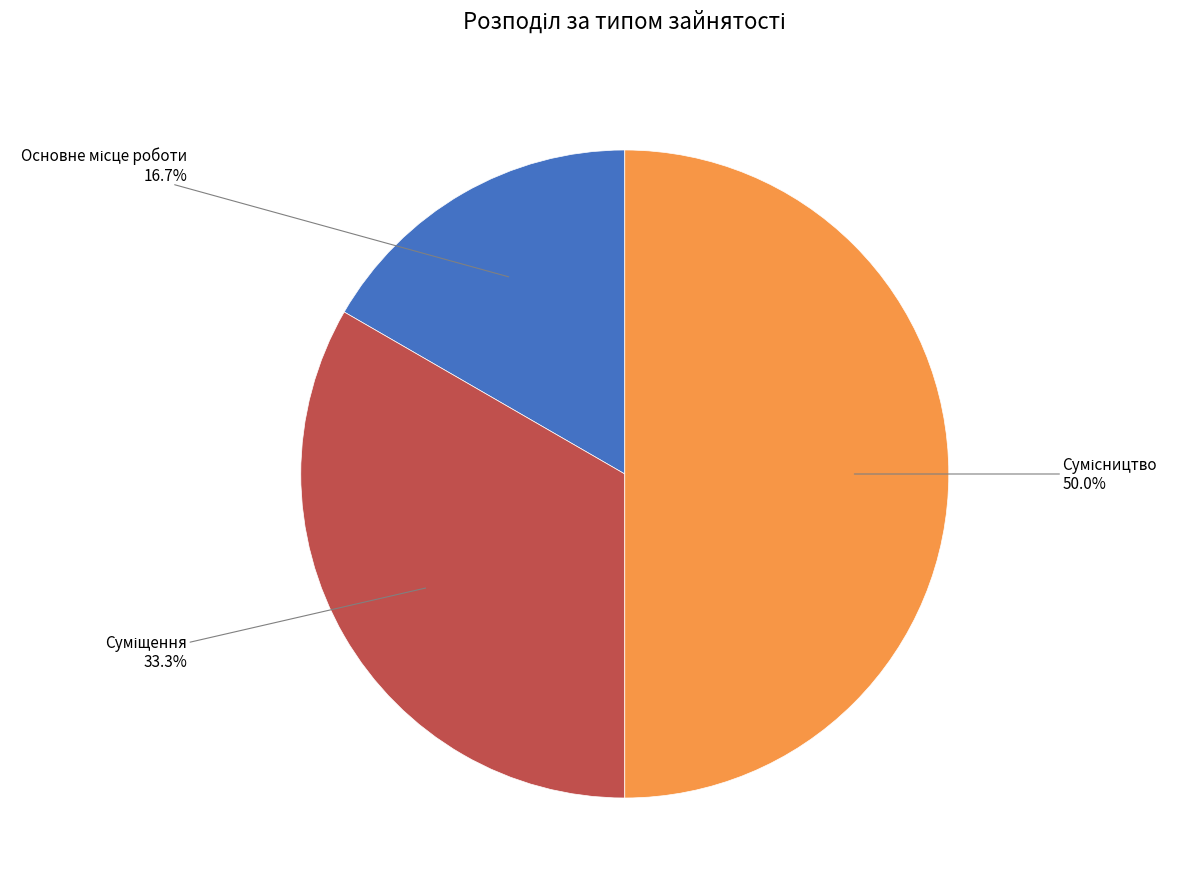

Count the number of slices in the pie.

3